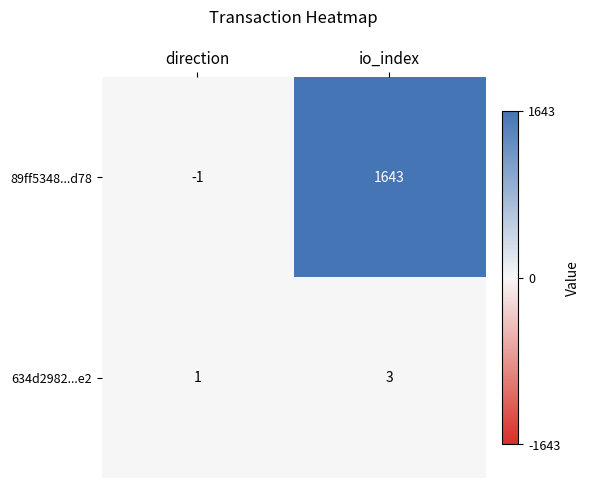

Reading left to right, what are all the values shown in this chart?

89ff5348...d78: direction=-1	io_index=1643
634d2982...e2: direction=1	io_index=3